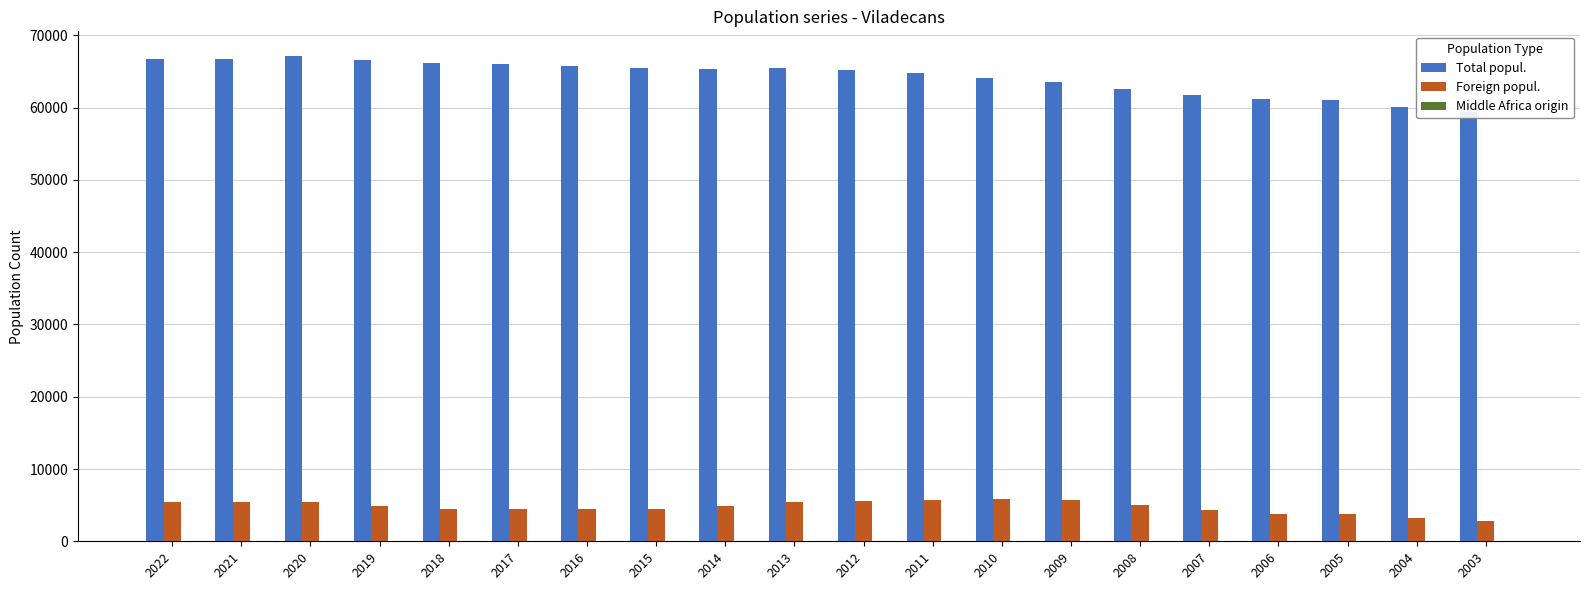

How many bars are there in total?

60